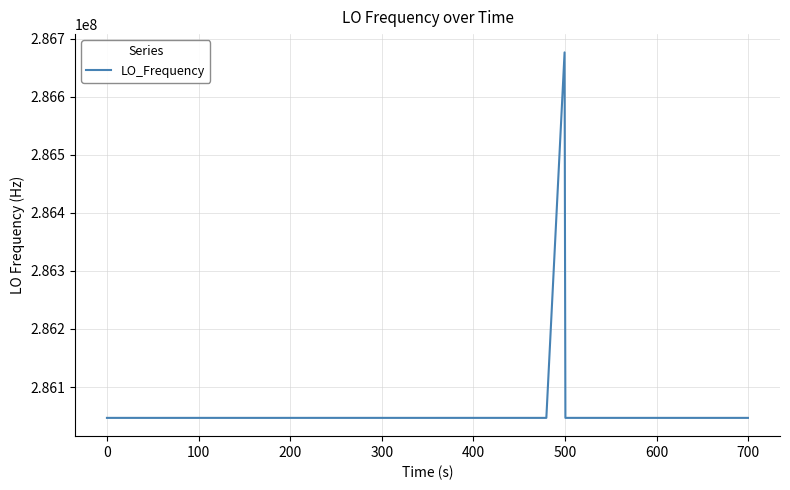

What is the difference between the maximum and minimum values?

629162.2